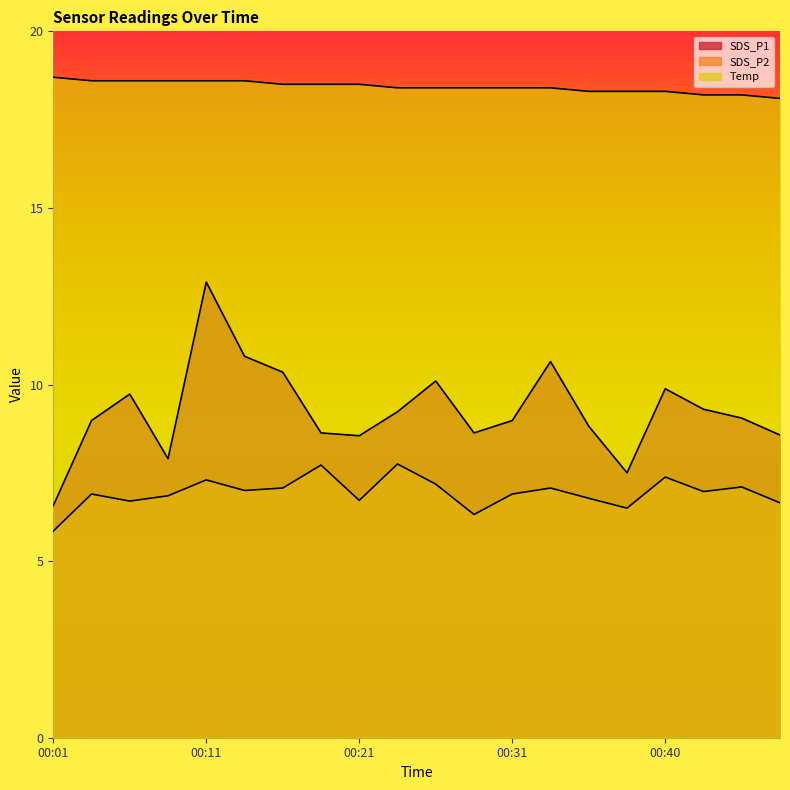

Count the number of data series in this chart.

3